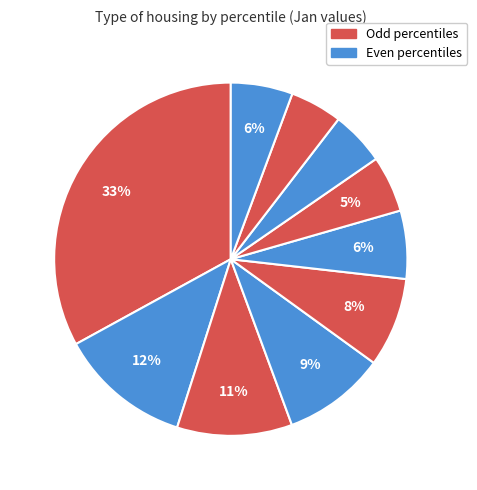

Is there any slice that represents more than half of the pie?

No